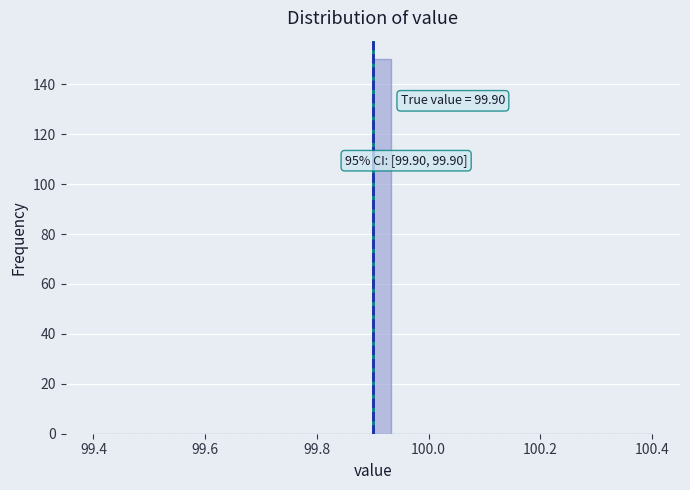

Read against the x-axis, roughly where is the centre of the tallest bar?

99.92